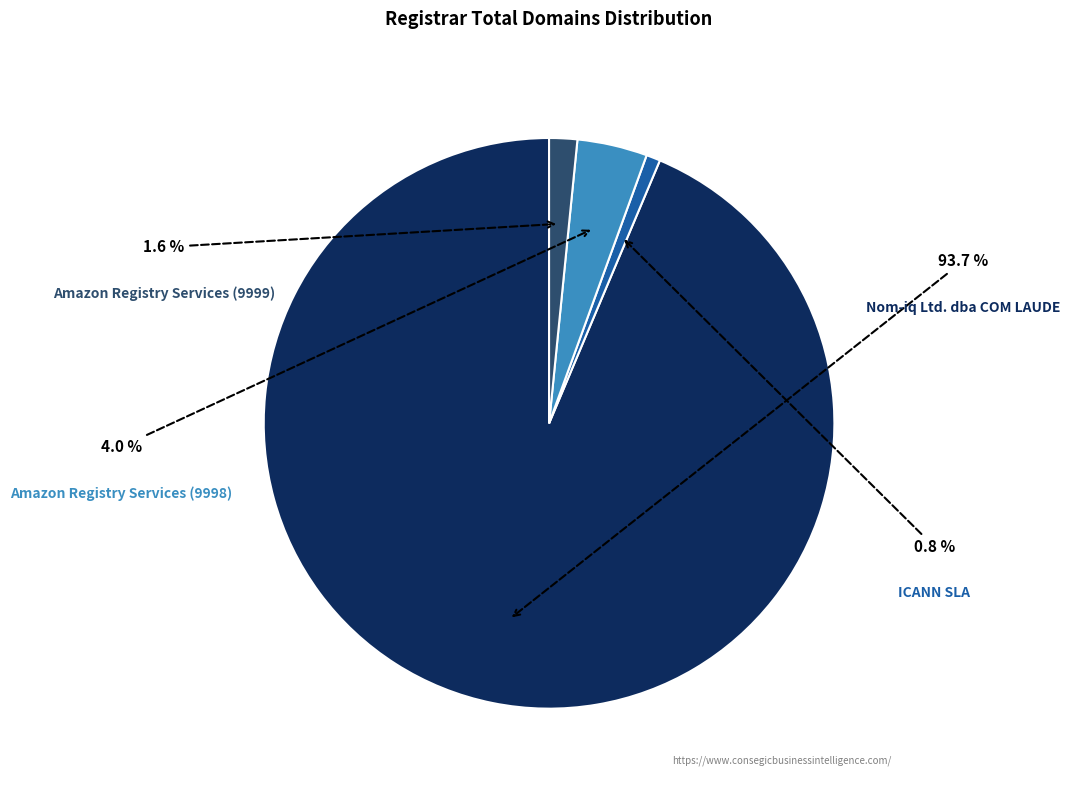

Is it true that Amazon Registry Services (9999) is 1% of the pie?

False